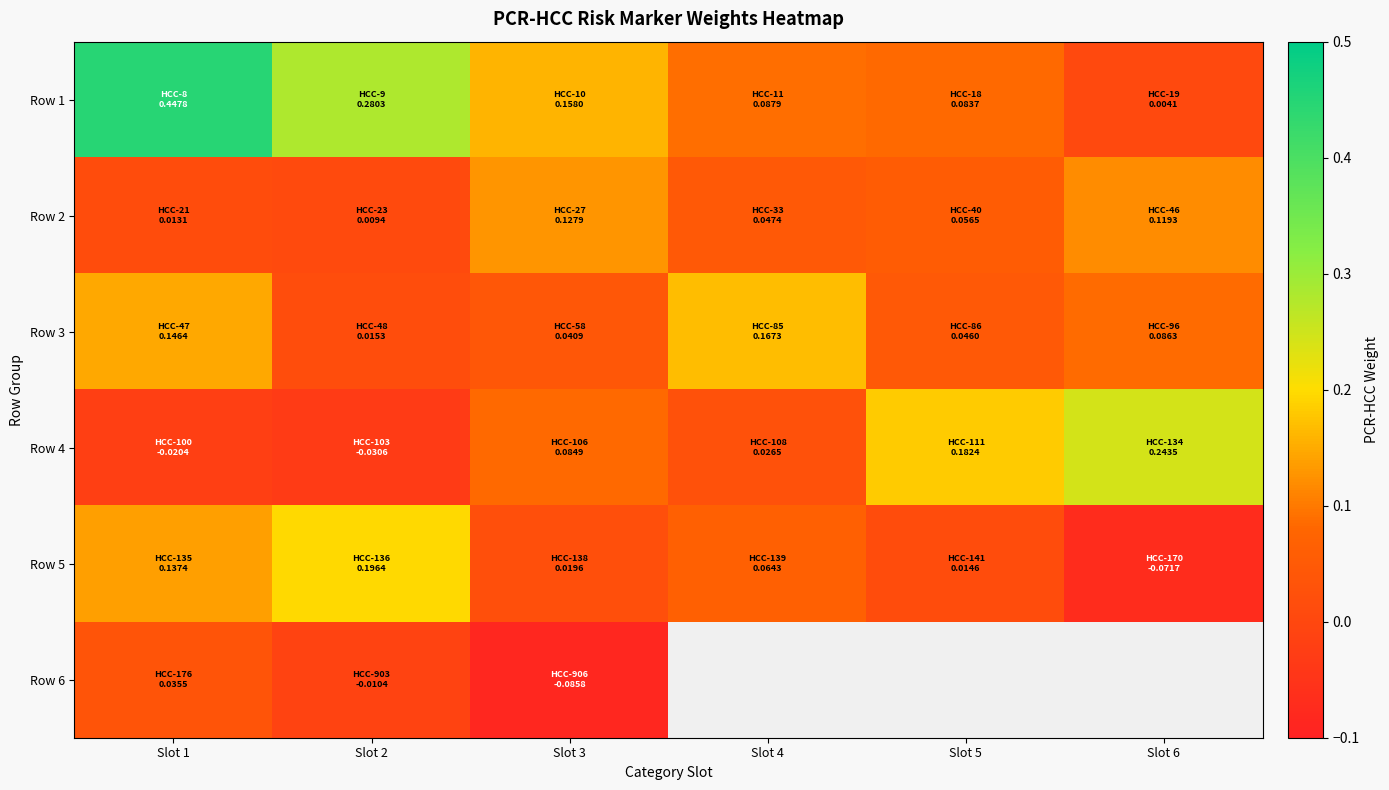

Which has a higher value, Slot 6 or Slot 1?

Slot 1